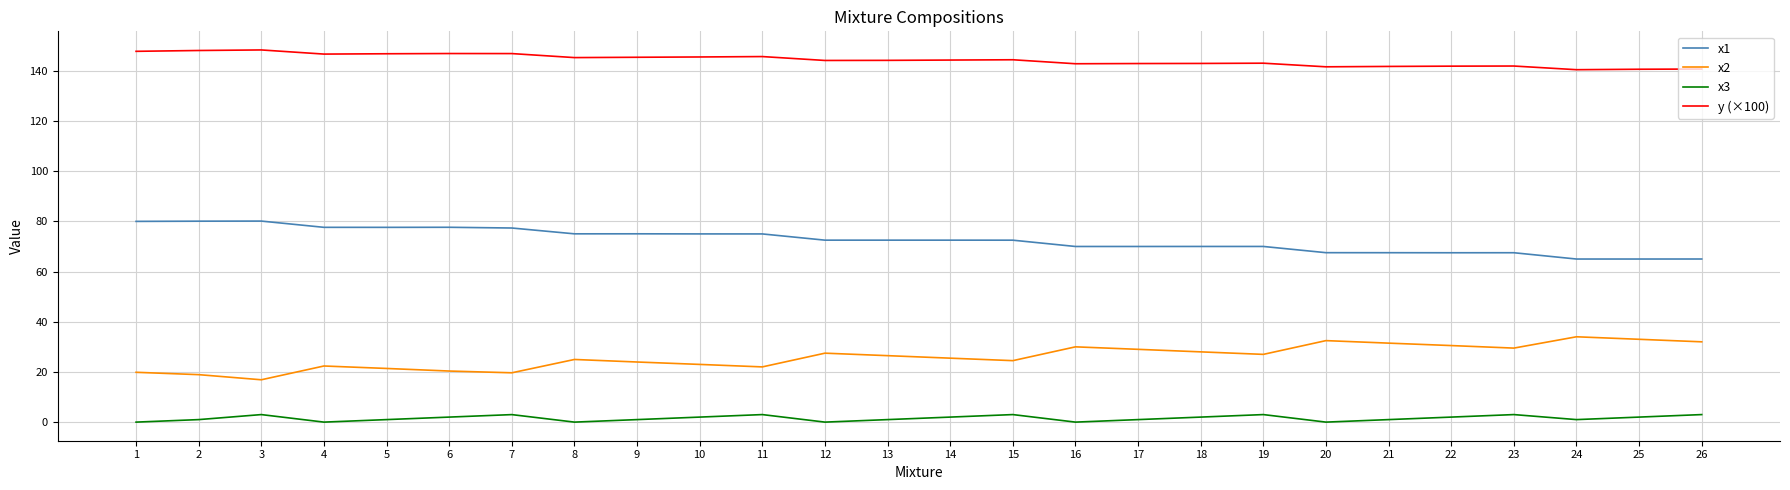

List the series in order of their overall mean, lowest first.

x3, x2, x1, y (×100)